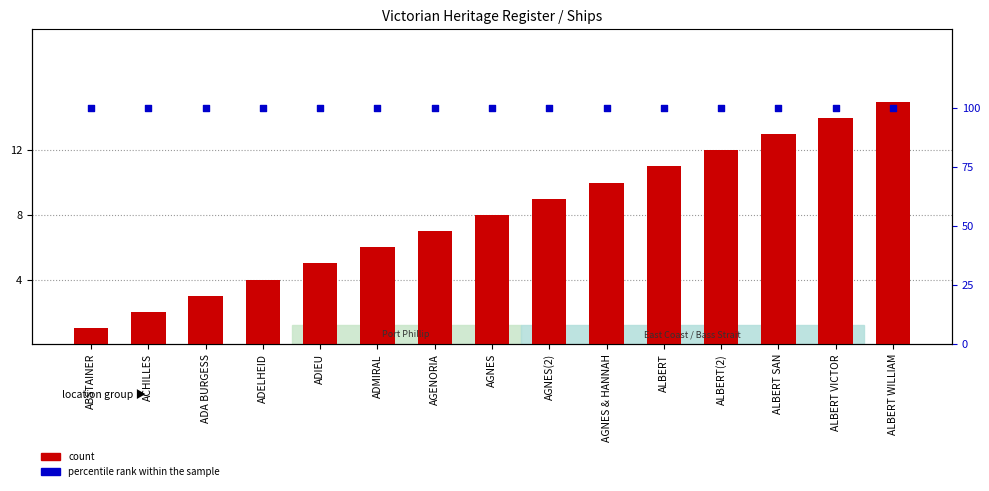

What is the total value across all series at AGNES & HANNAH?

110